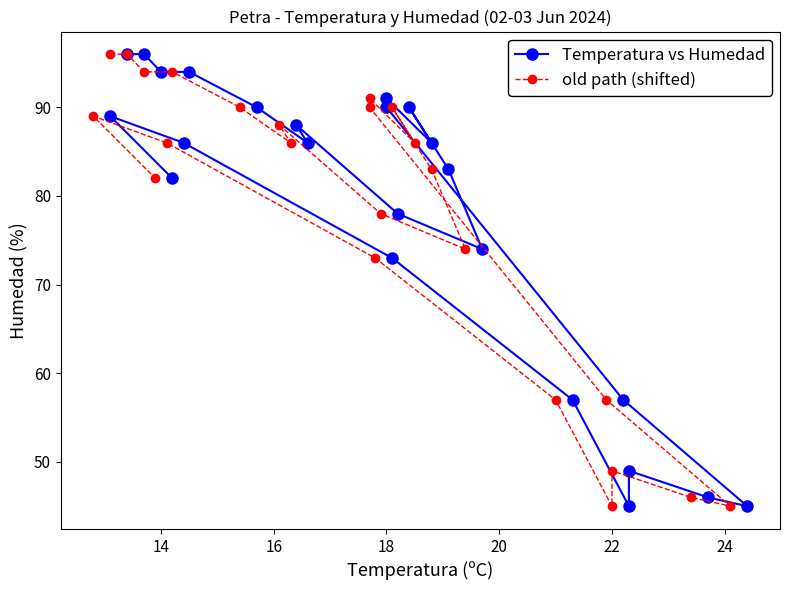

What is the difference between the old path (shifted) values at 18 and 17?

4